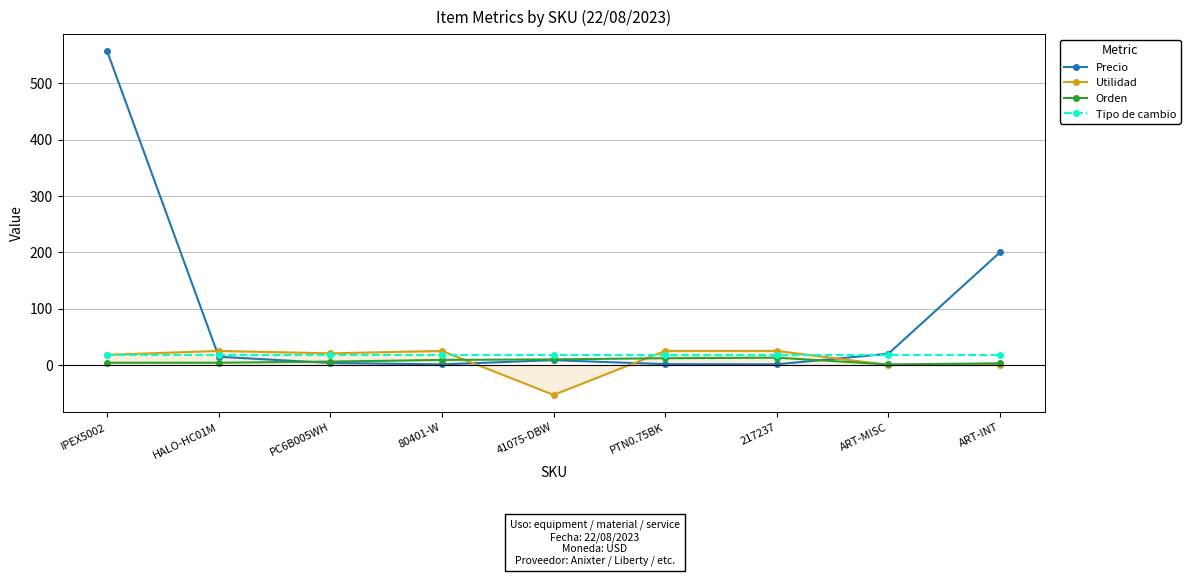

In Precio, how many points are higher than both neighbors (excluding endpoints)?

1